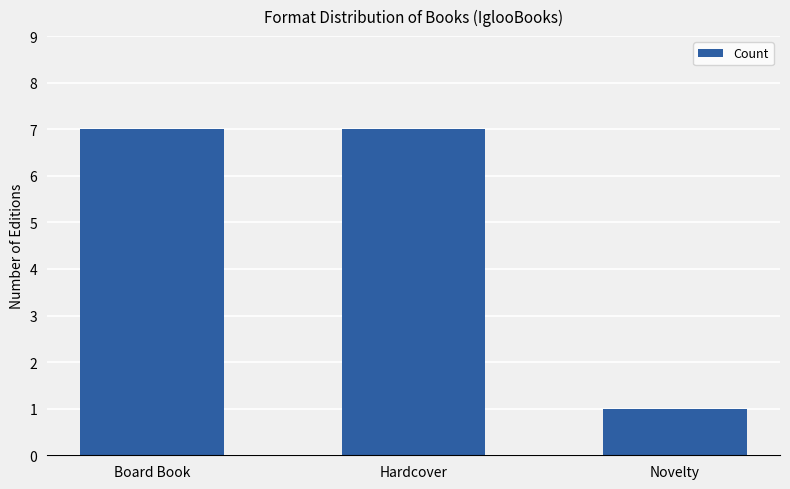

Reading left to right, extract all data points from this chart.

7	7	1